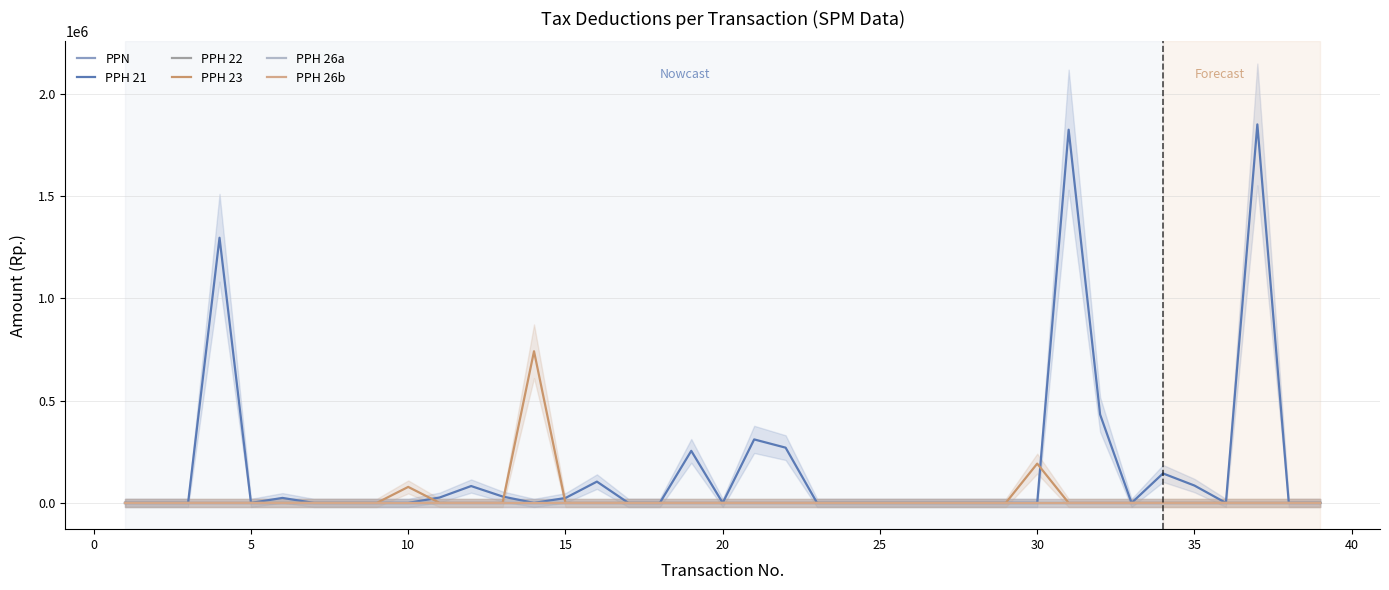

True or false: PPH 21 and PPN intersect in this chart.

False